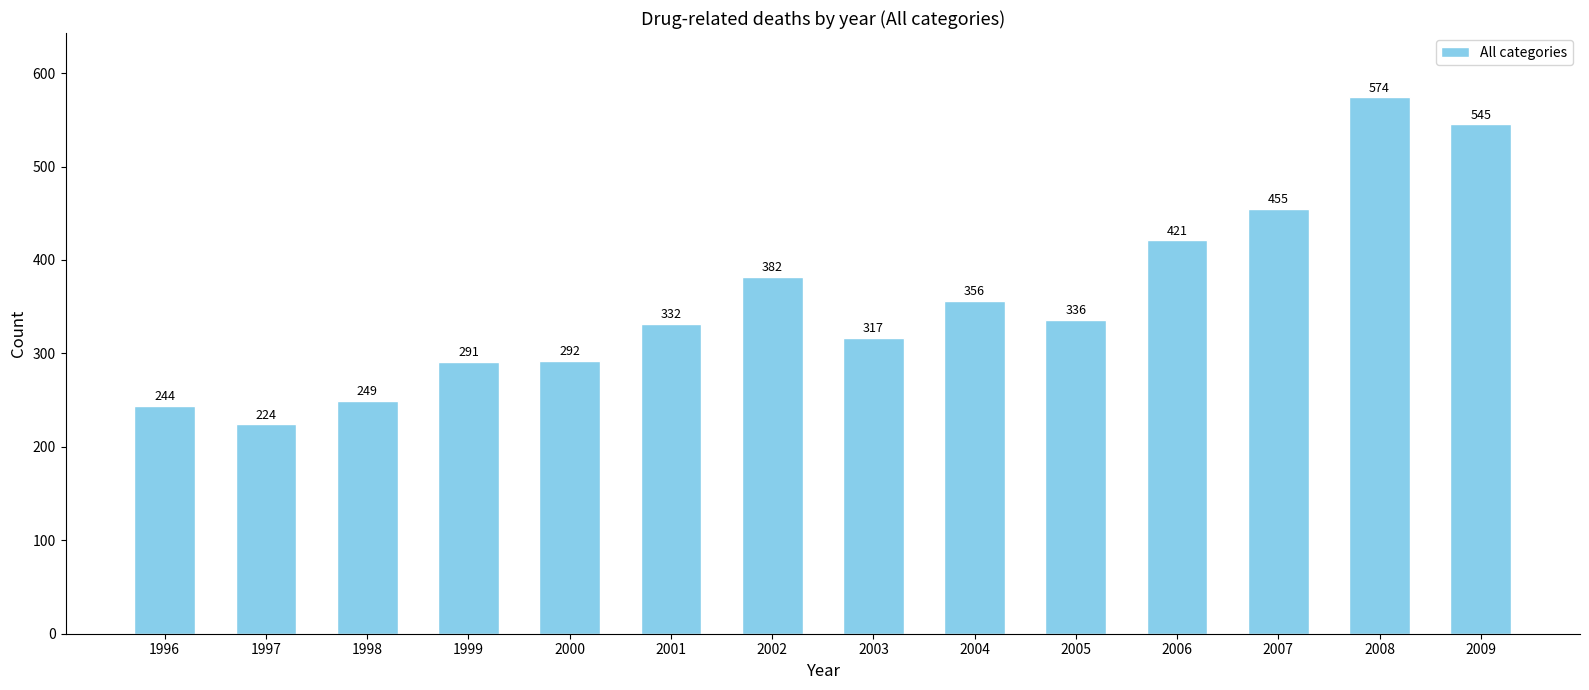

How many values are below 336?

7